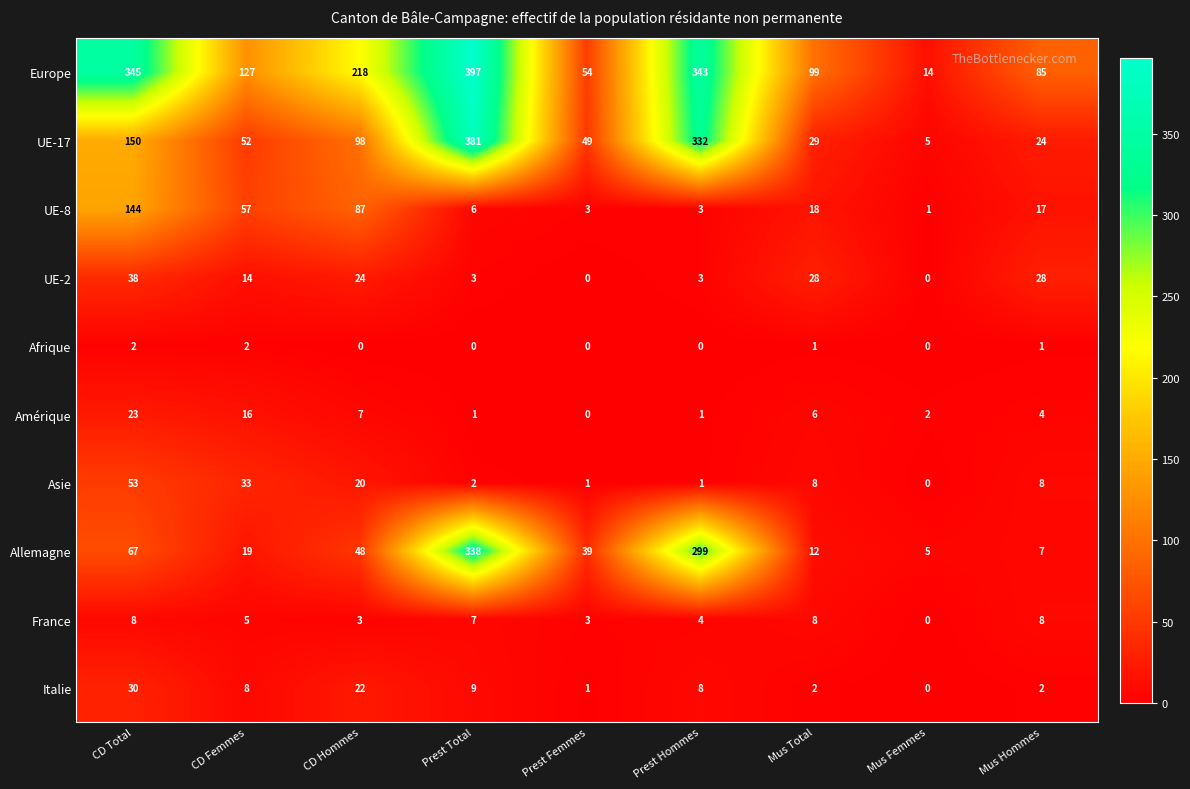

The Europe series shows 99 at Mus Total. True or false?

True